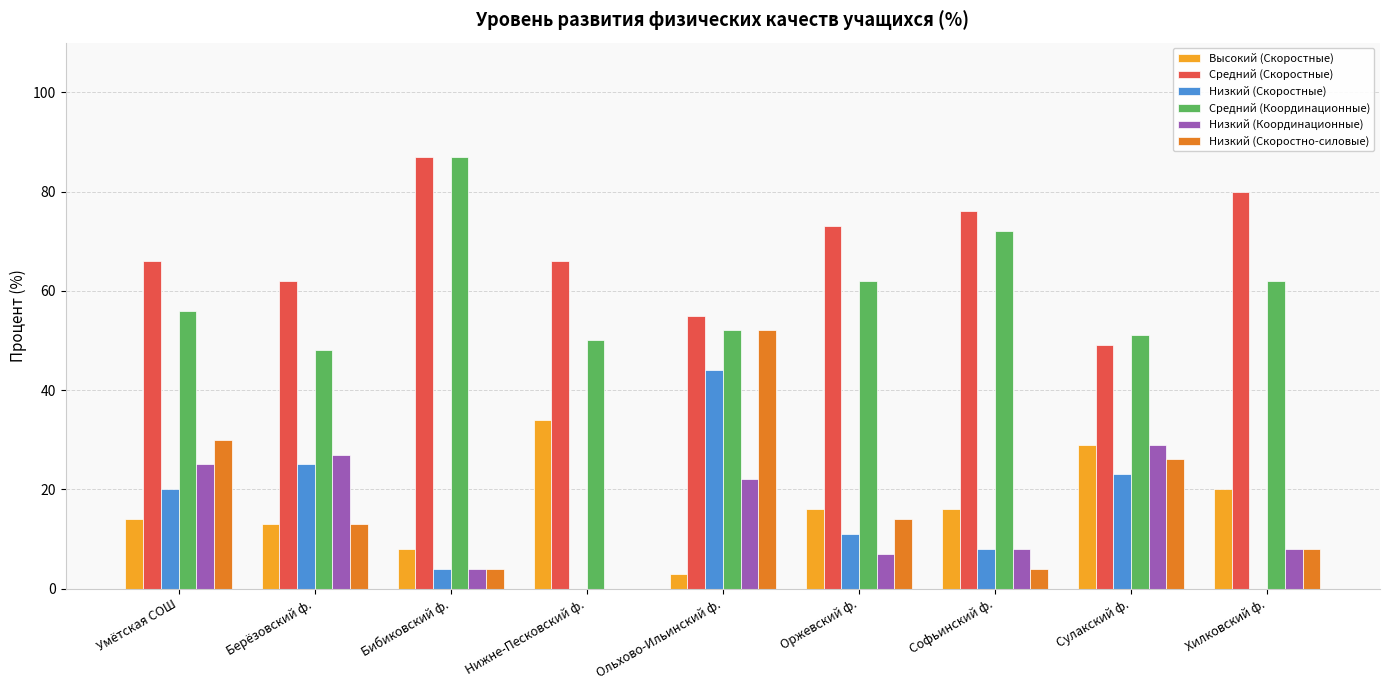

At which category is the sum across all series the highest?

Ольхово-Ильинский ф.